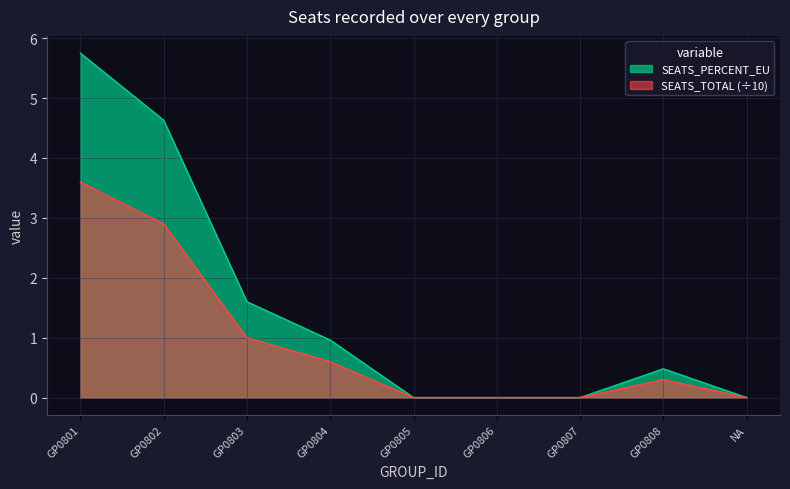

List the series in order of their peak value, highest first.

SEATS_PERCENT_EU, SEATS_TOTAL (÷10)